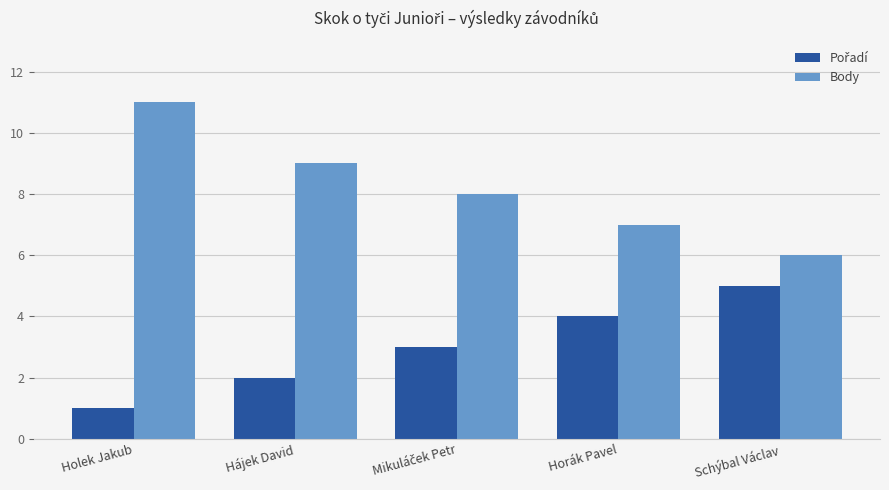

At which label does Body reach its minimum?

Schýbal Václav